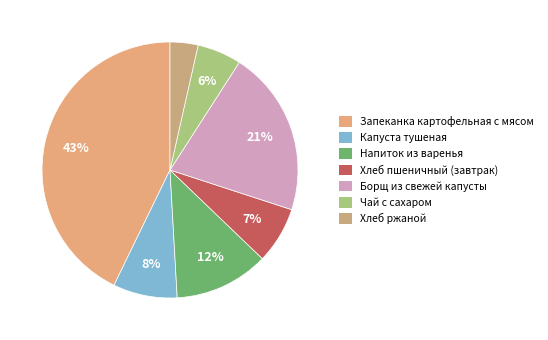

What is the smallest slice in the pie chart?

Хлеб ржаной